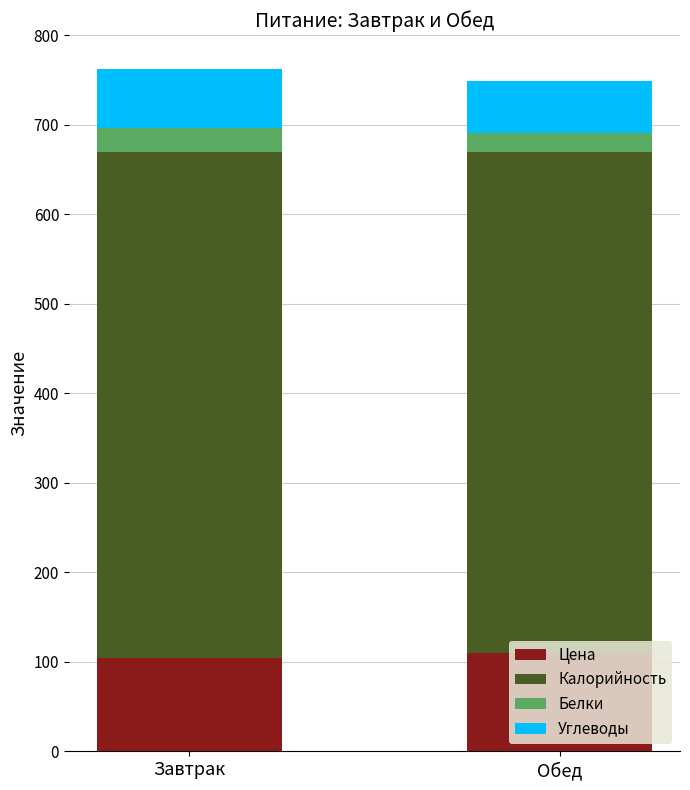

How many values in the Цена series are below 110?

1